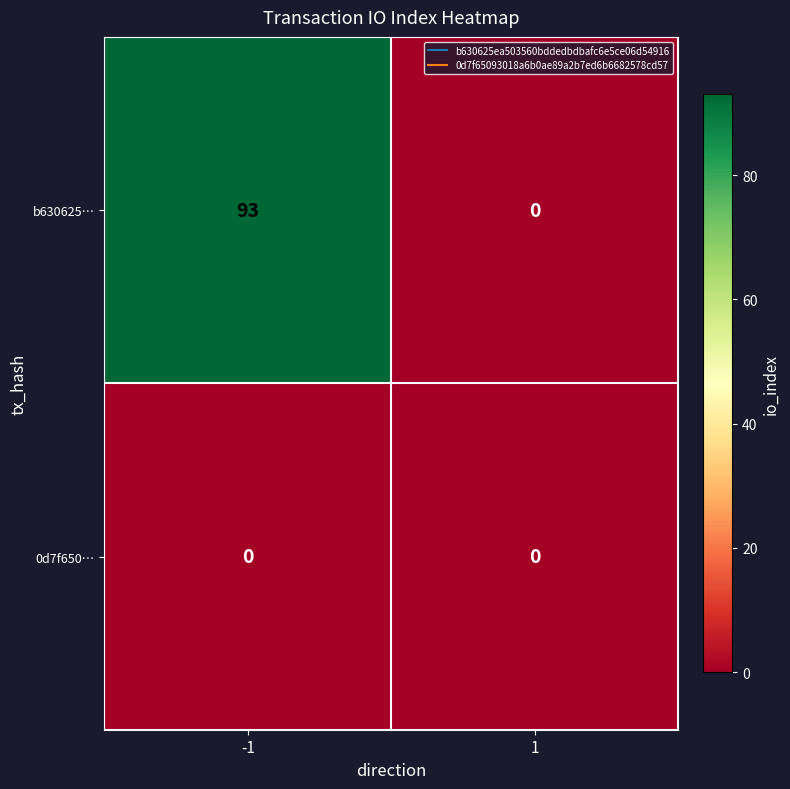

What is the spread (max minus min) of values at -1?

93